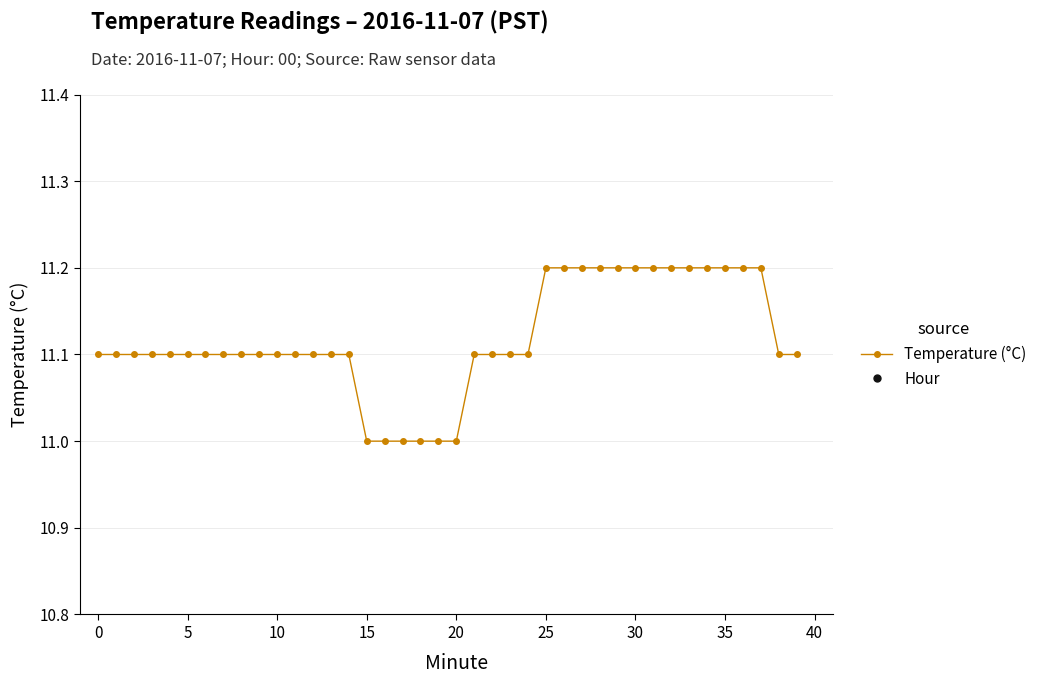

True or false: Temperature (°C) and Hour intersect in this chart.

False